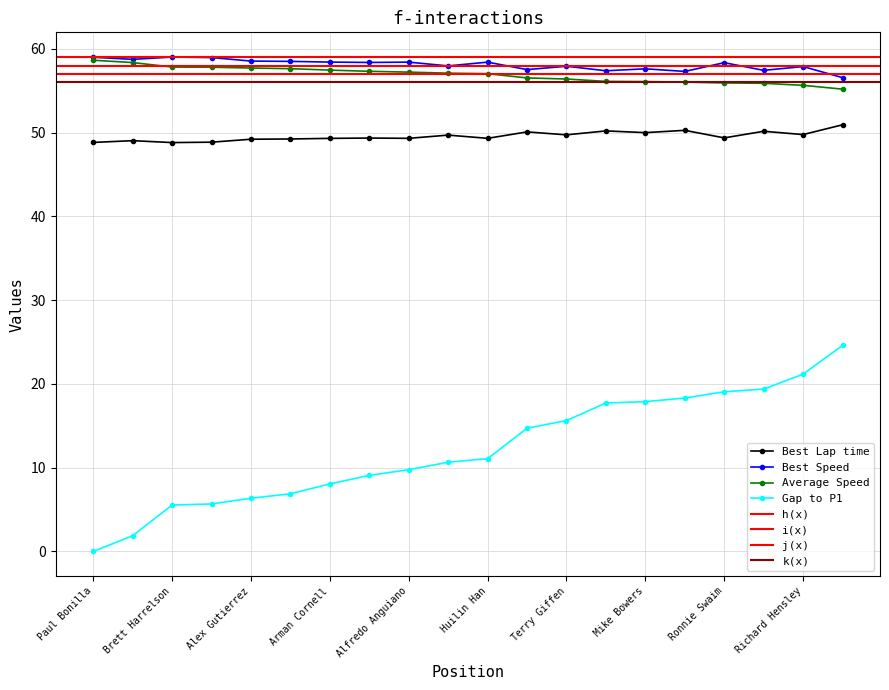

What is the maximum value shown in the chart?

59.0